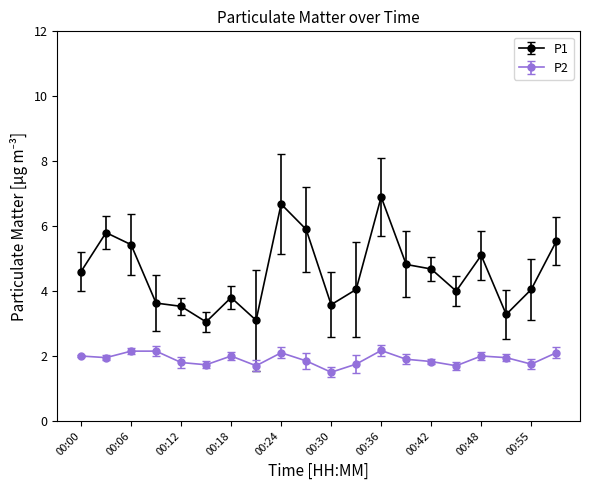

True or false: P2 and P1 cross at least once.

False